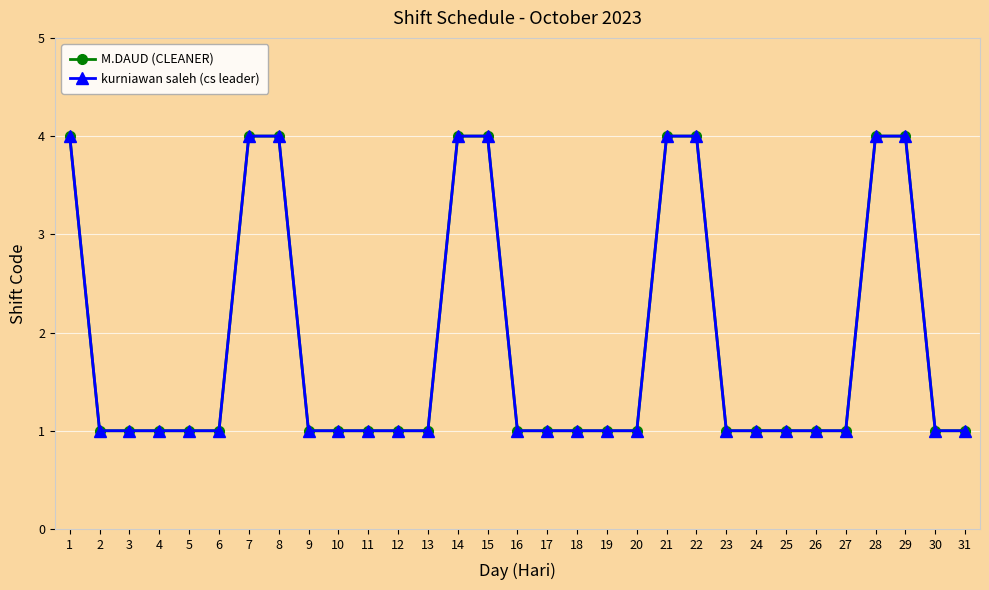

Does the chart have visible grid lines?

Yes